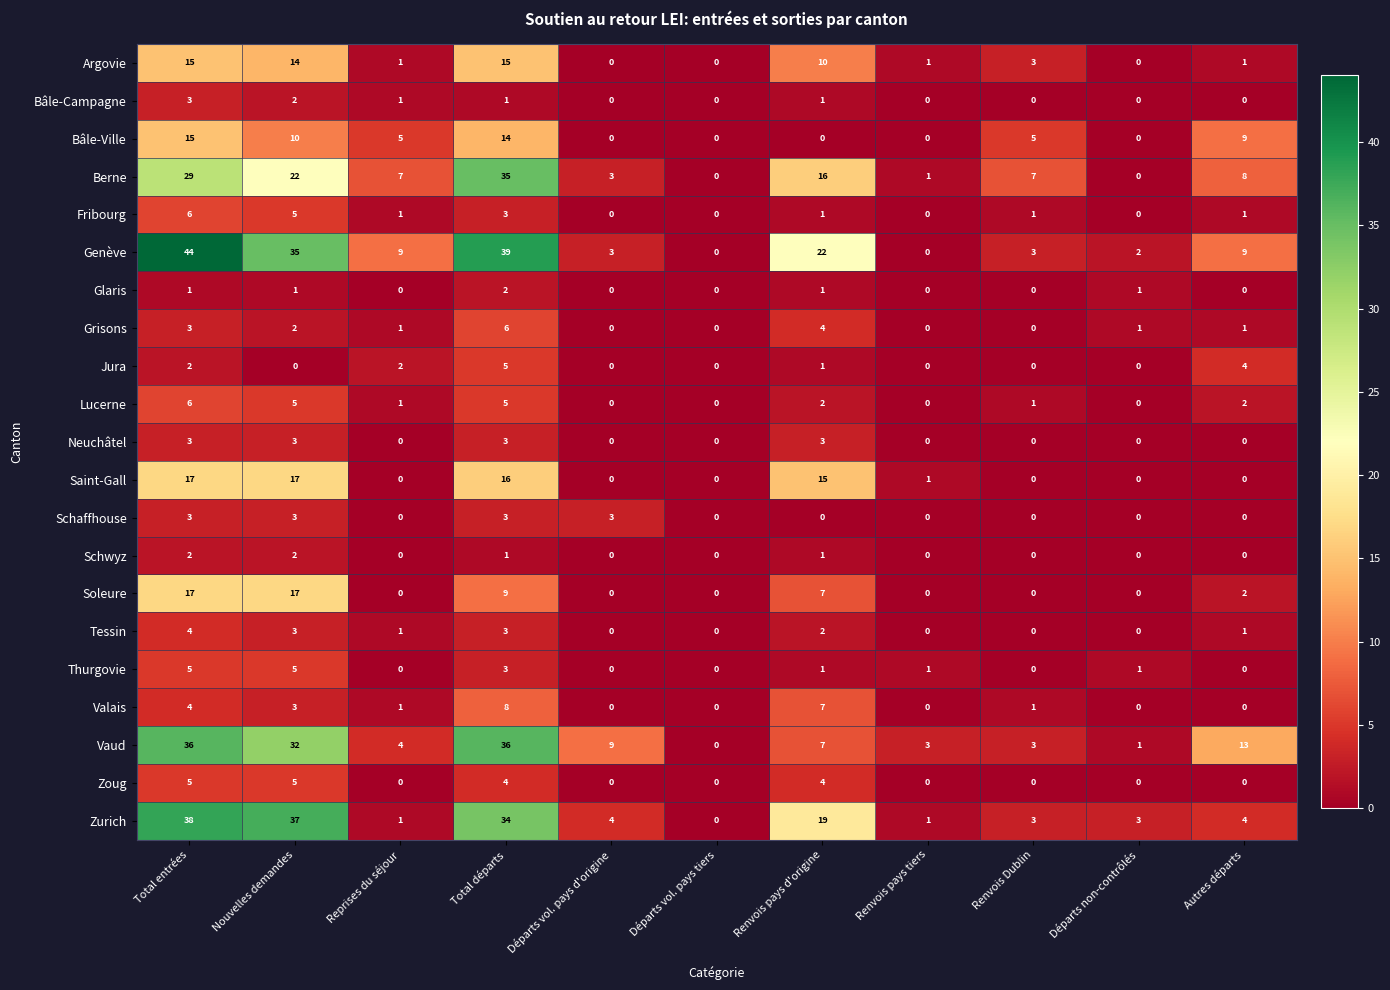

The value of Grisons at Nouvelles demandes is 3. True or false?

False